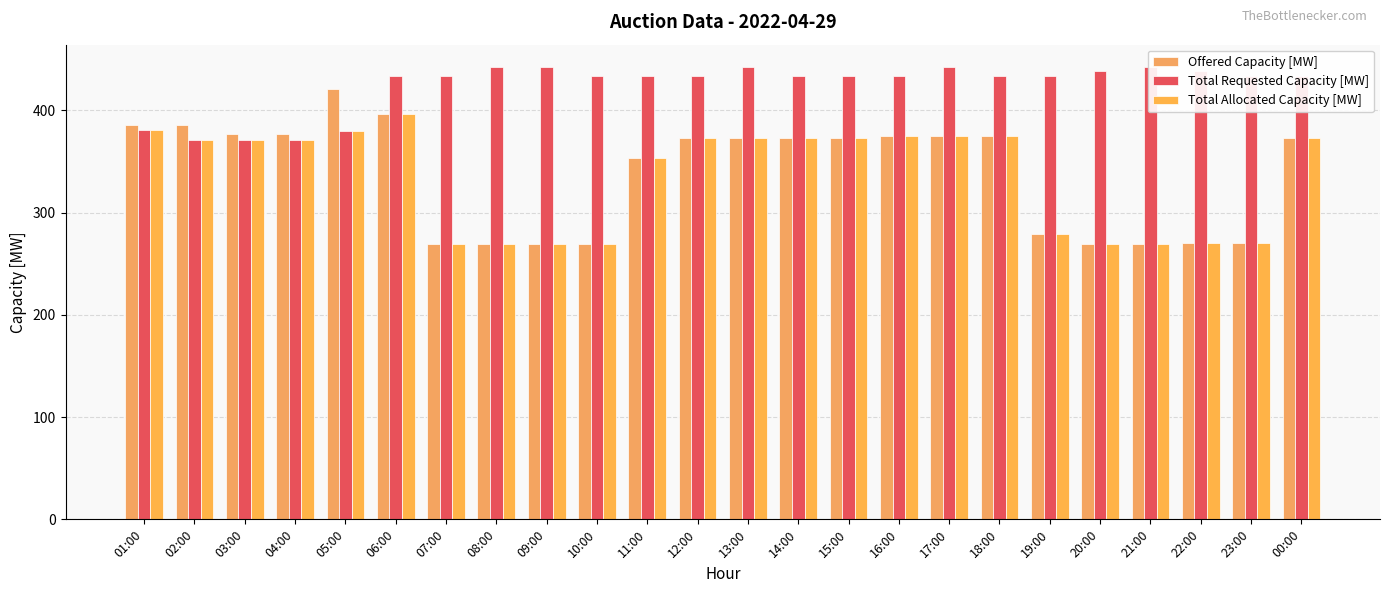

Which series has the widest spread of values?

Offered Capacity [MW]